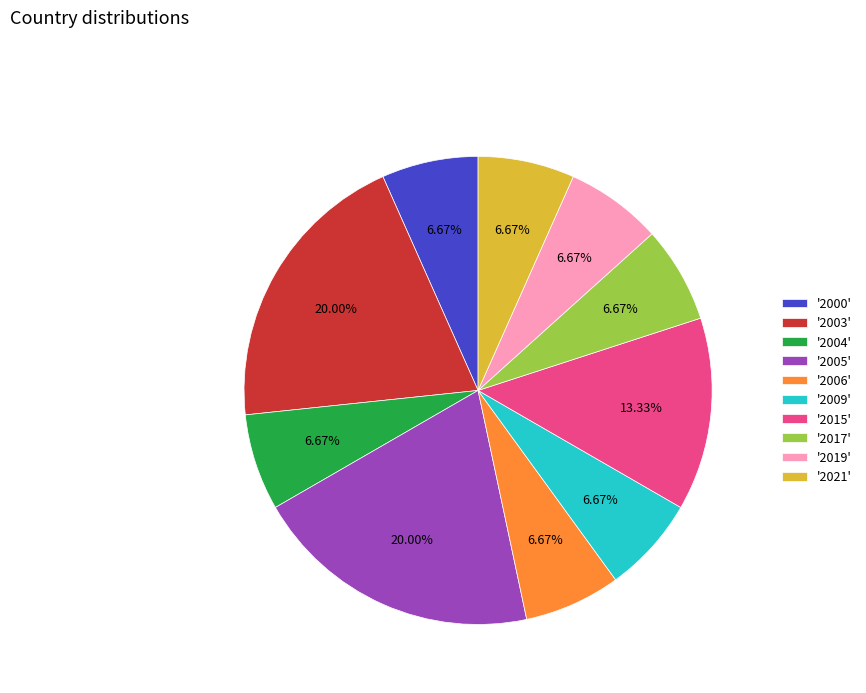

What is the ratio of the value at '2003' to the value at '2015'?

1.5